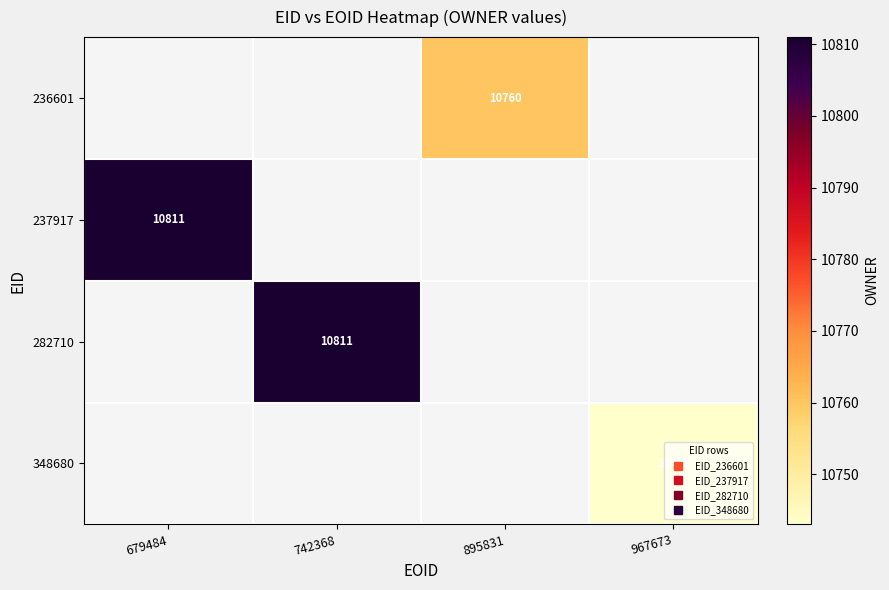

What is the sum of all 237917 values?

10811